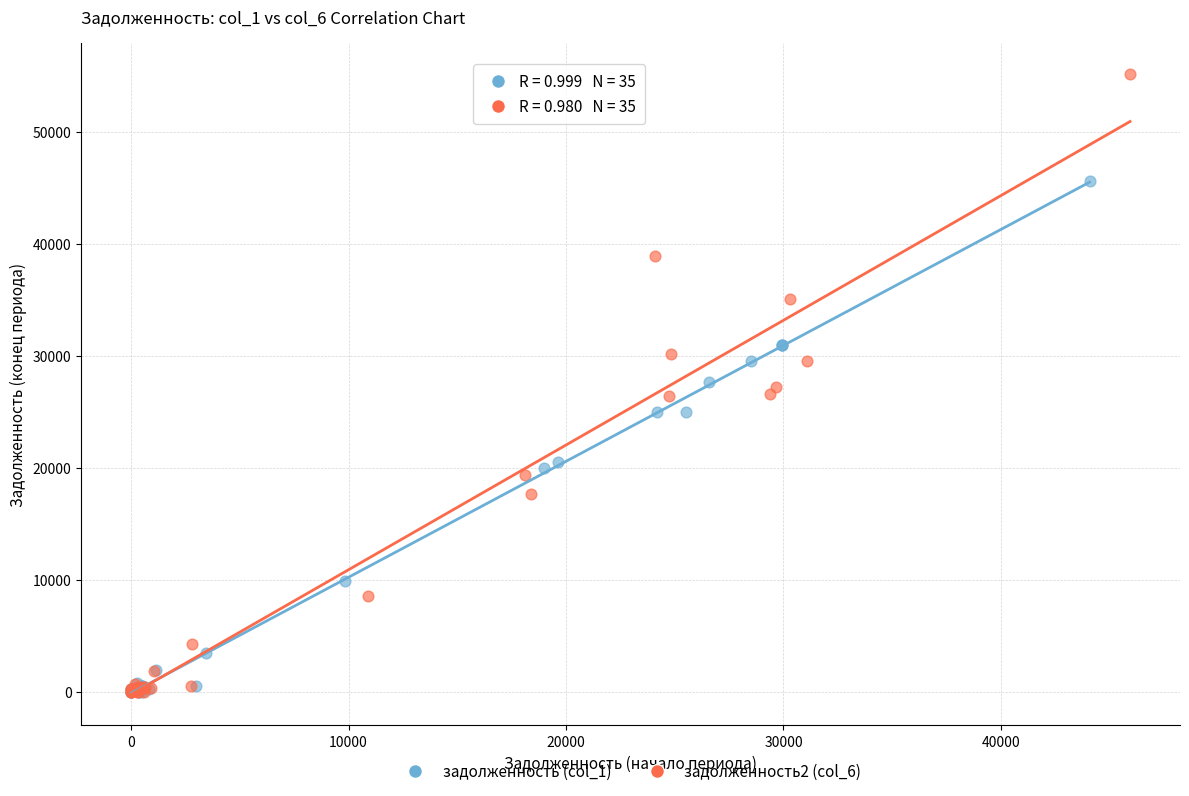

Which series reaches the maximum Y coordinate?

задолженность2 (col_6)